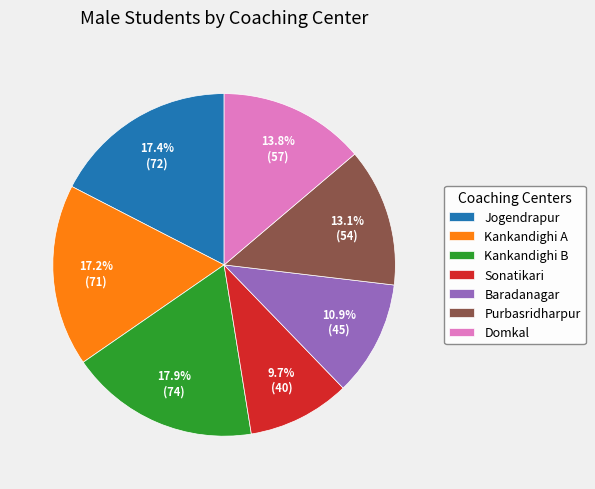

Which slice is the smallest?

Sonatikari